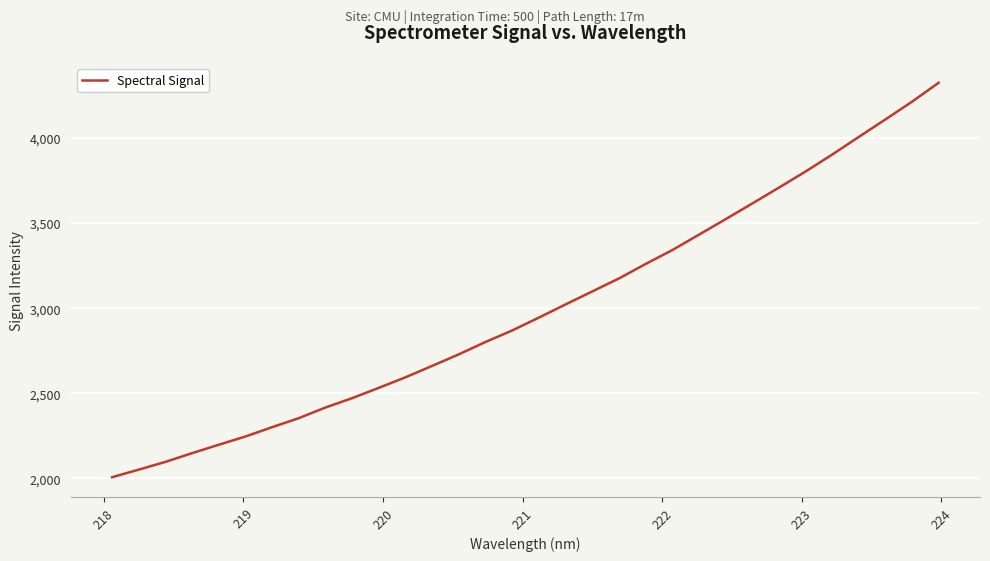

What is the greatest value displayed?

4324.8